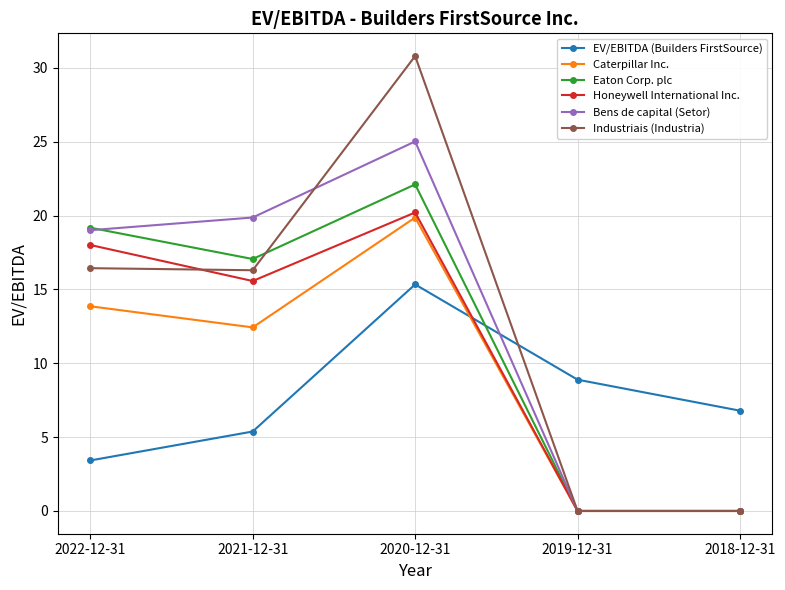

Which series has the largest range (max minus min)?

Industriais (Industria)